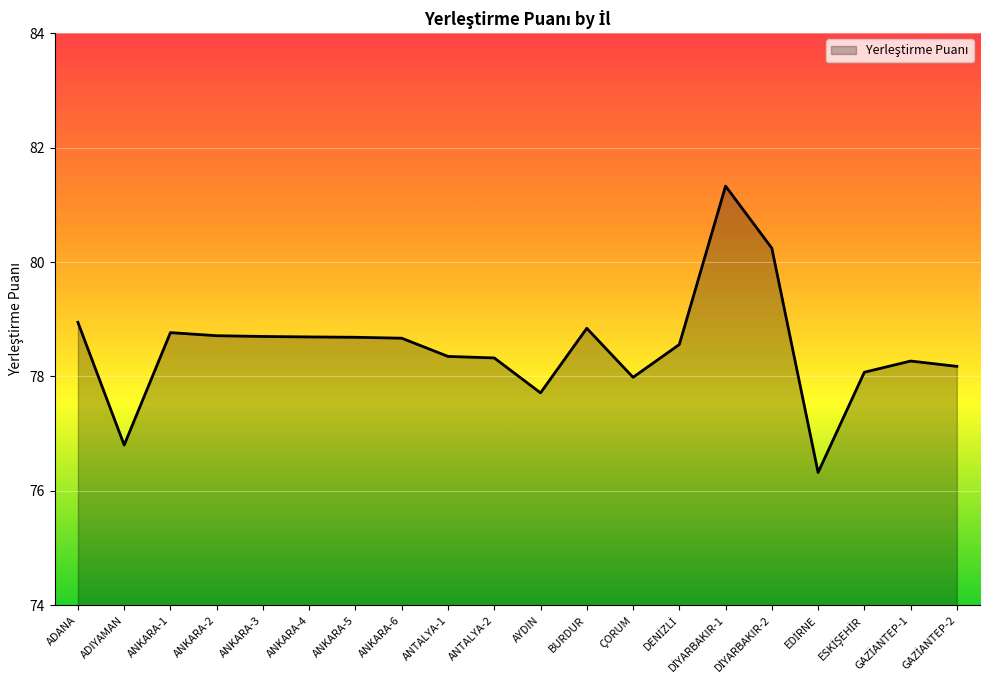

What is the change in value from ANKARA-3 to ANTALYA-2?

-0.4